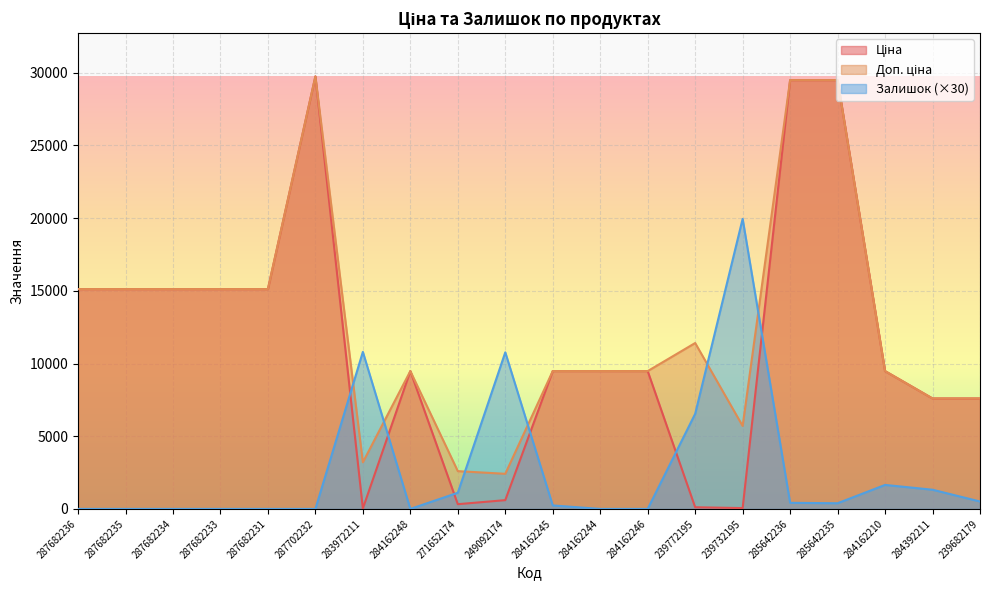

List the series in order of their peak value, lowest first.

Залишок, Ціна, Доп. ціна